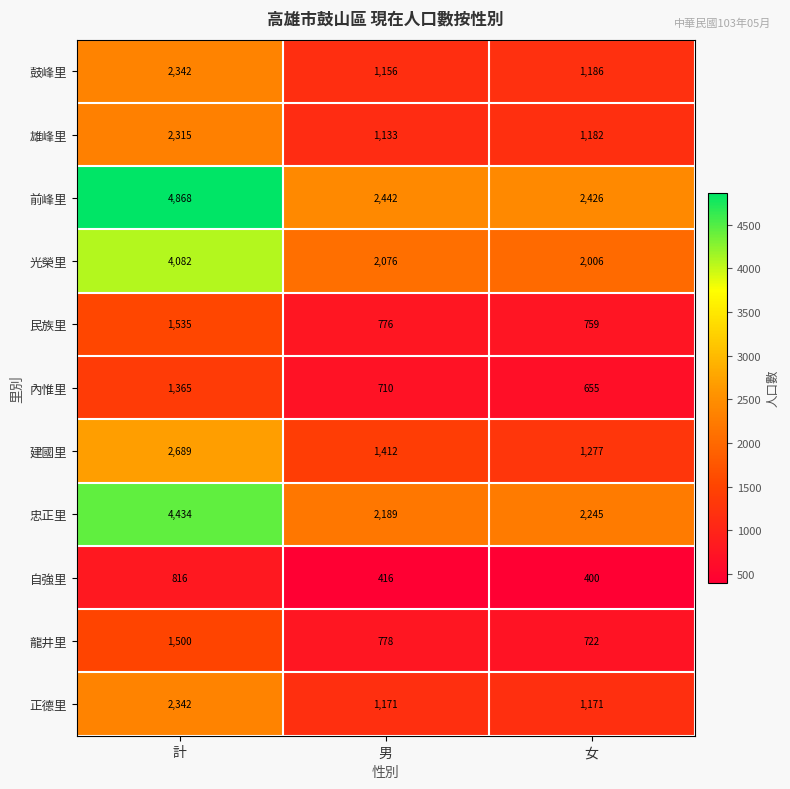

At which label does 建國里 first exceed 1412?

計